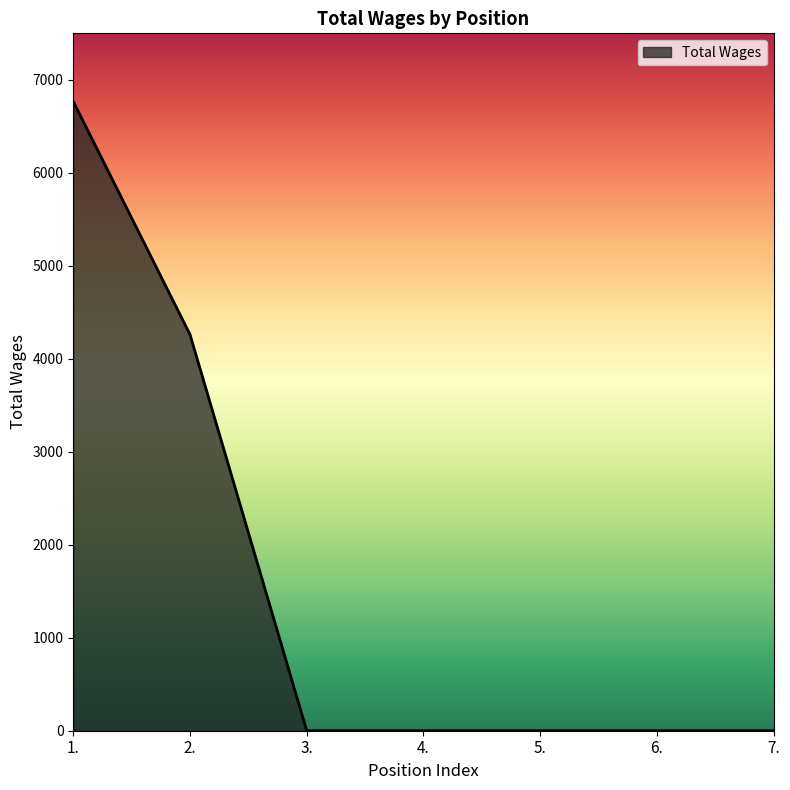

Reading left to right, transcribe all the data shown in this chart.

1.=6767	2.=4261	3.=0	4.=0	5.=0	6.=0	7.=0